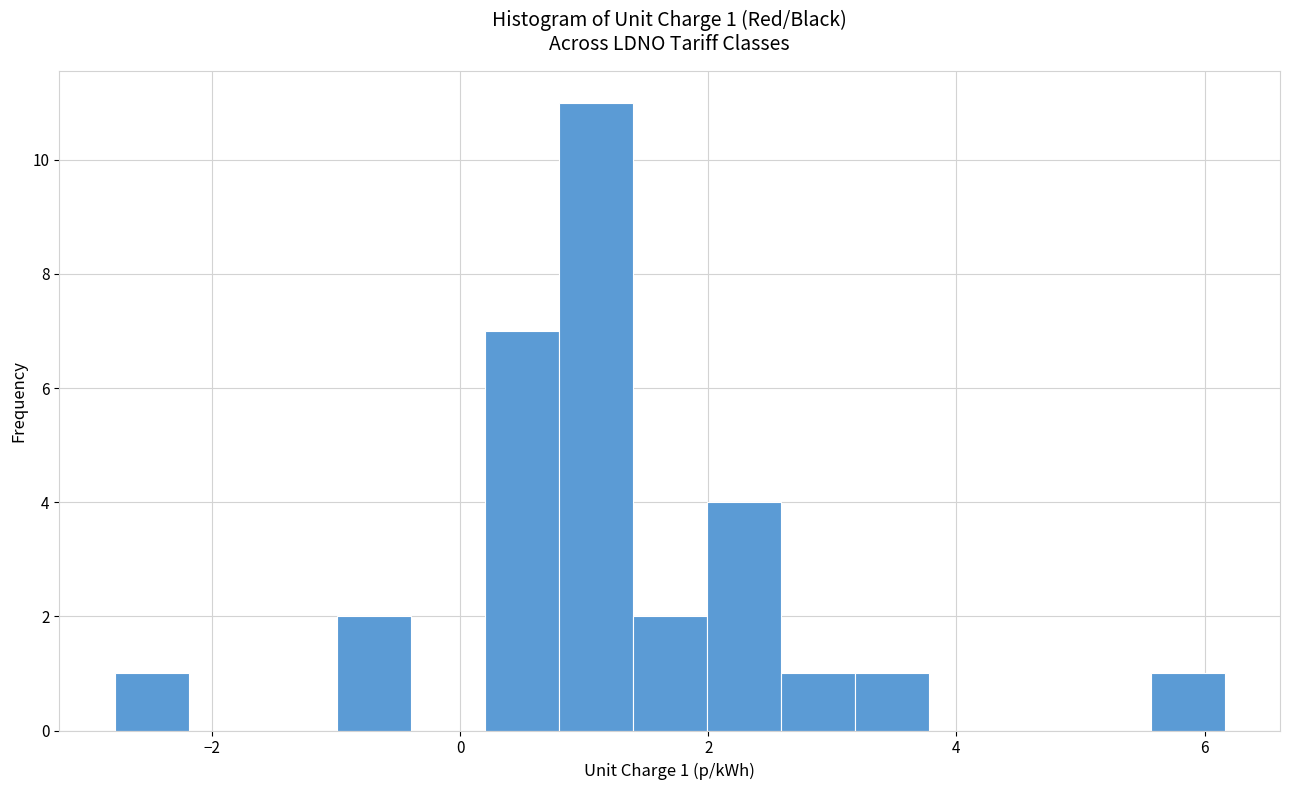

Around what value on the x-axis is the tallest bar? Give the approximate position of its centre, as read against the axis.

1.0